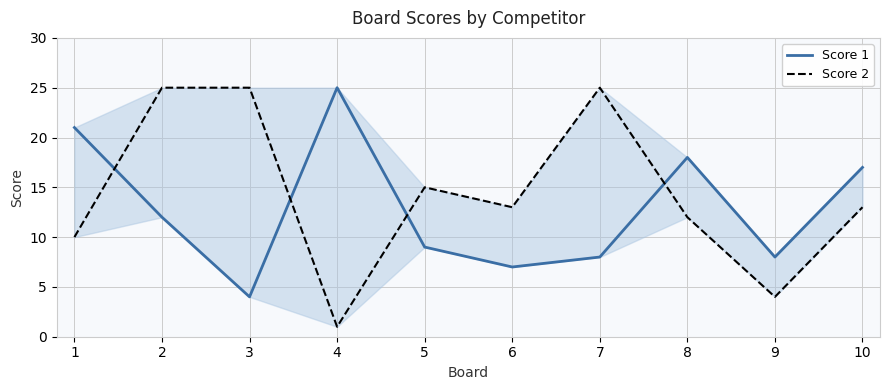

What is the total value across all series at 1?

31